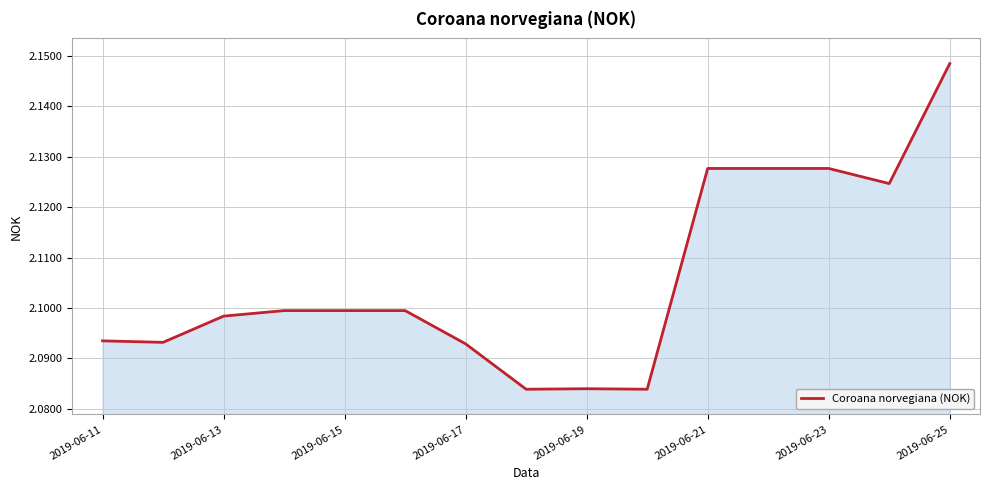

Does the chart have visible grid lines?

Yes